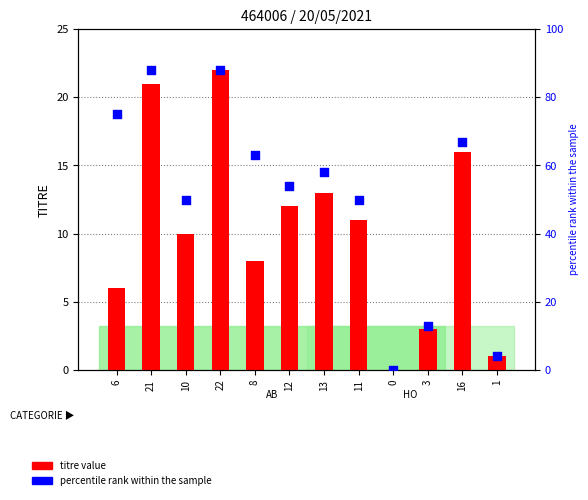

Which series contains the highest Y value?

percentile rank within the sample